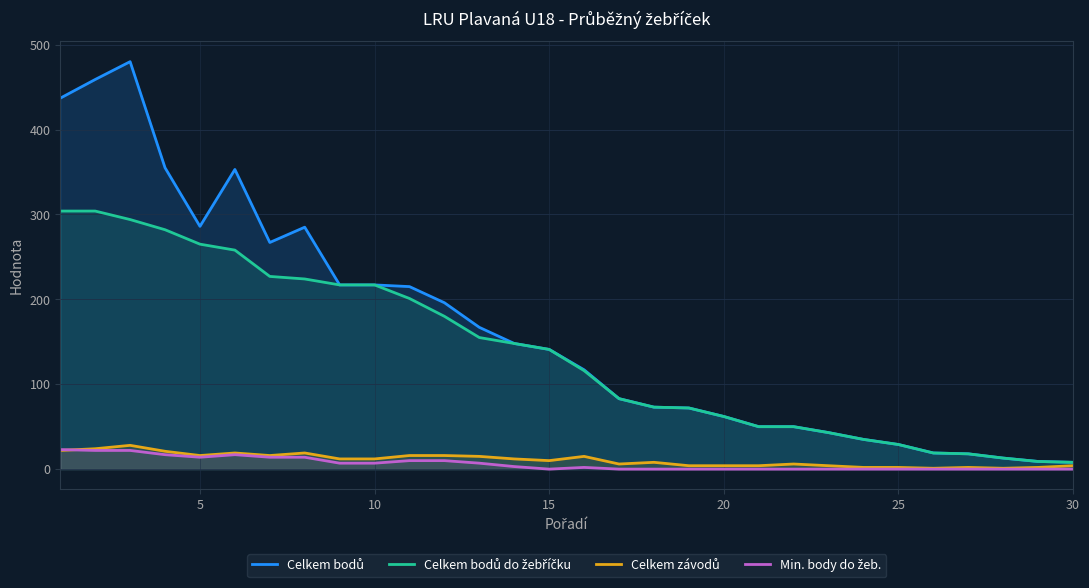

What is the greatest value displayed?

480